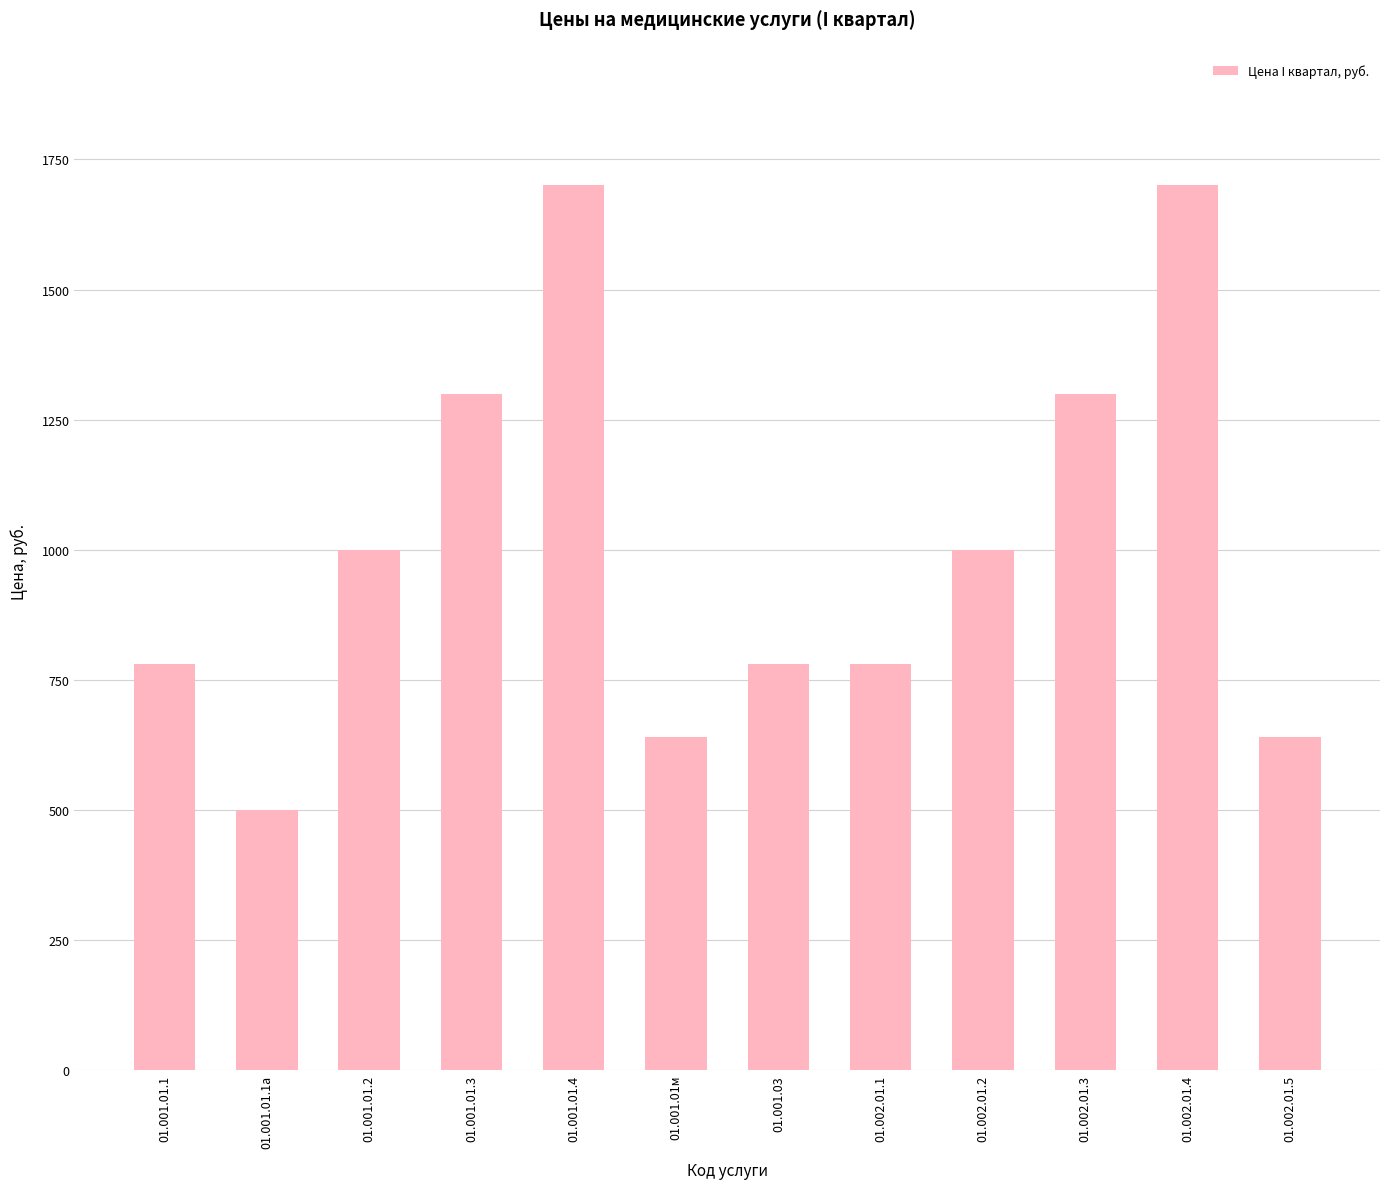

Which label corresponds to the smallest value in the chart?

01.001.01.1а